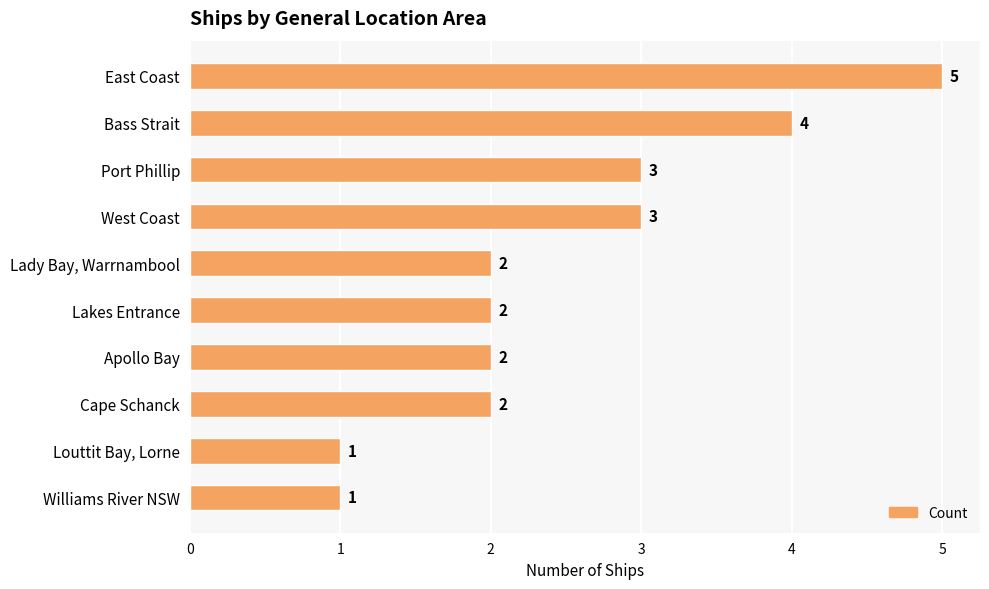

What is the maximum value shown in the chart?

5